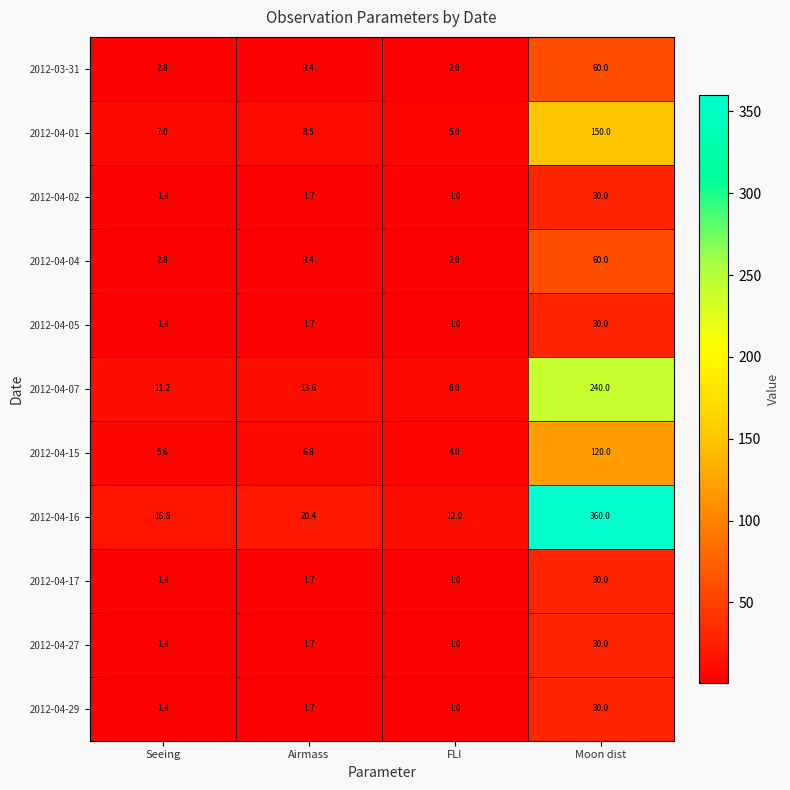

How many distinct data groups are displayed?

11